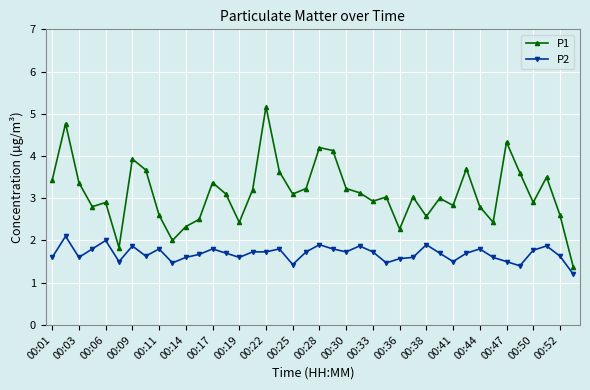

What is the value of the P1 point at the 24th from the left?

3.1